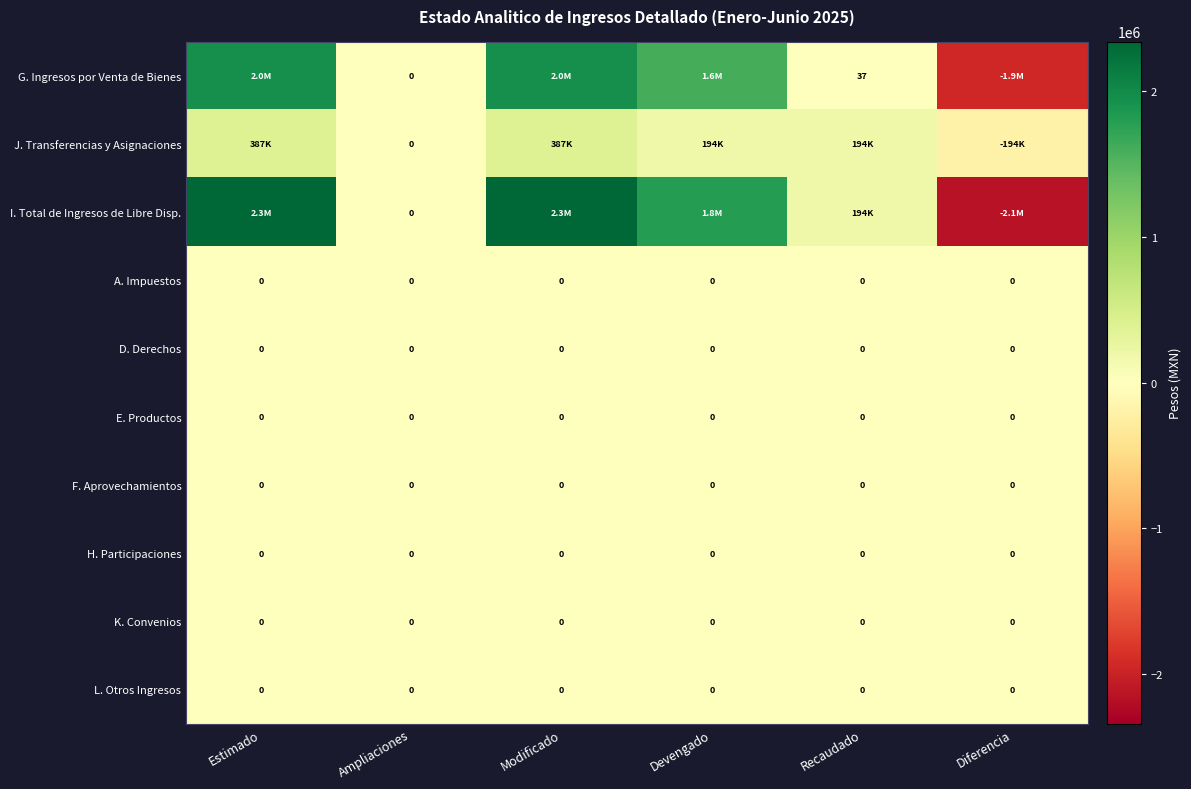

At which label is G. Ingresos por Venta de Bienes closest to 18?

Ampliaciones